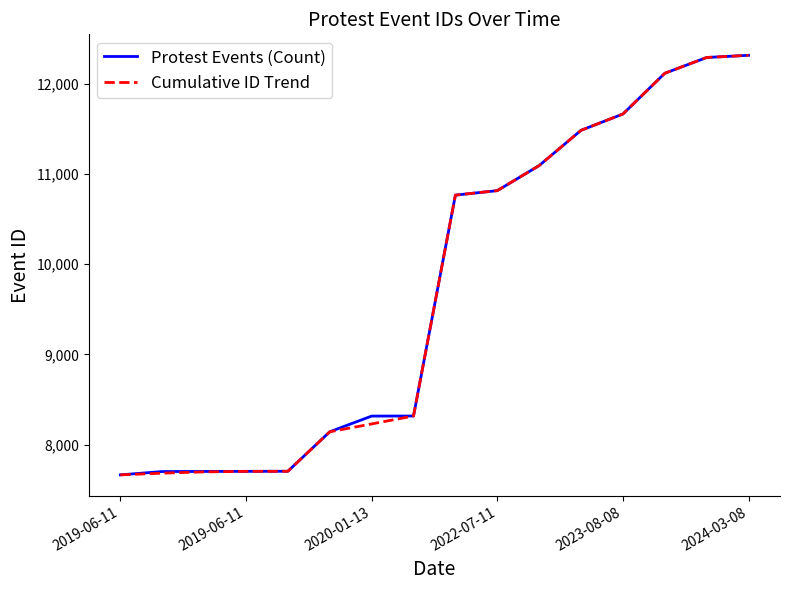

Does the chart have visible grid lines?

No